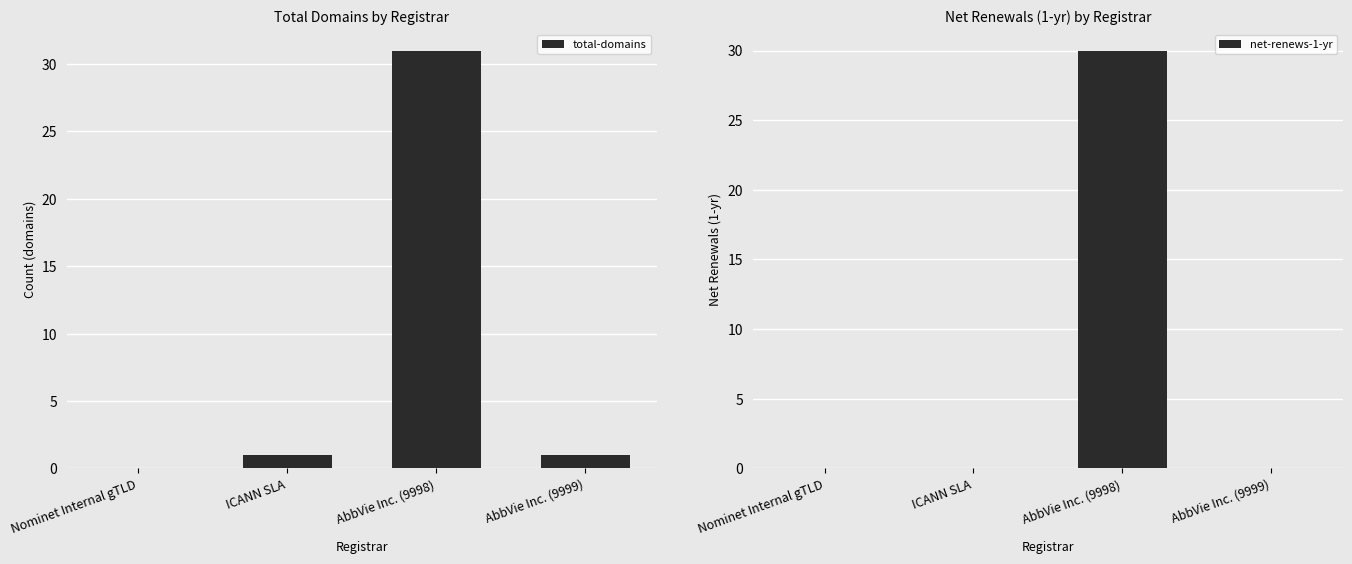

The net-renews-1-yr series shows 18 at AbbVie Inc. (9998). True or false?

False